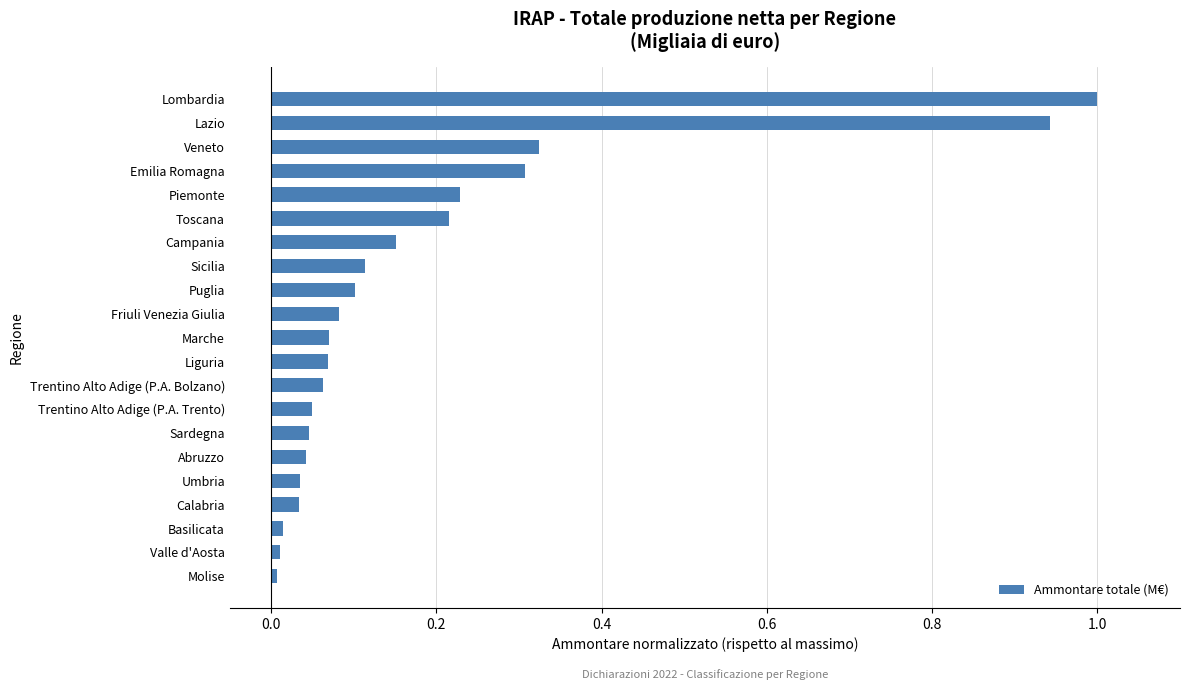

What is the change in value from Abruzzo to Toscana?

+0.2